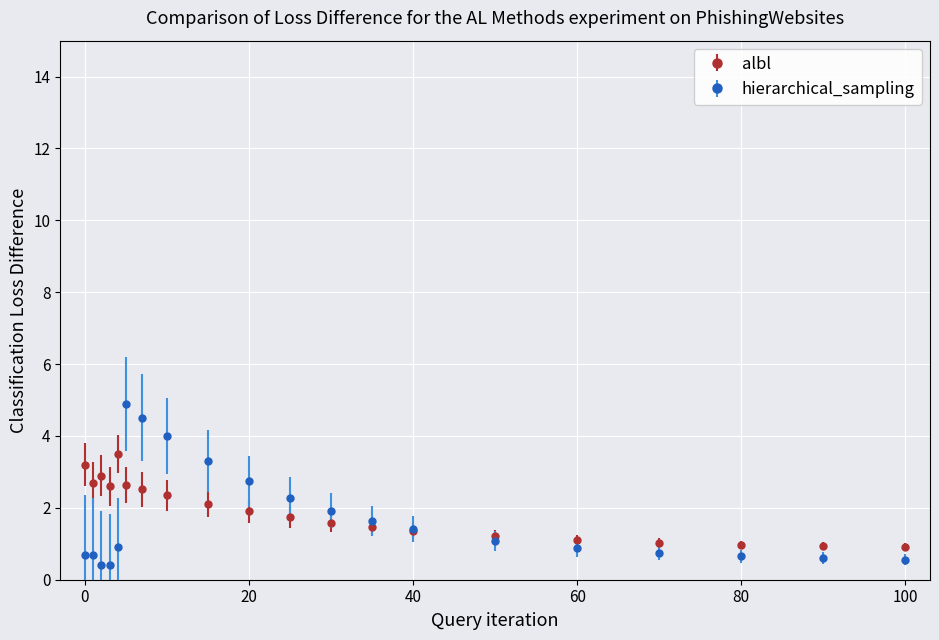

What is the highest value of the albl series?

3.5